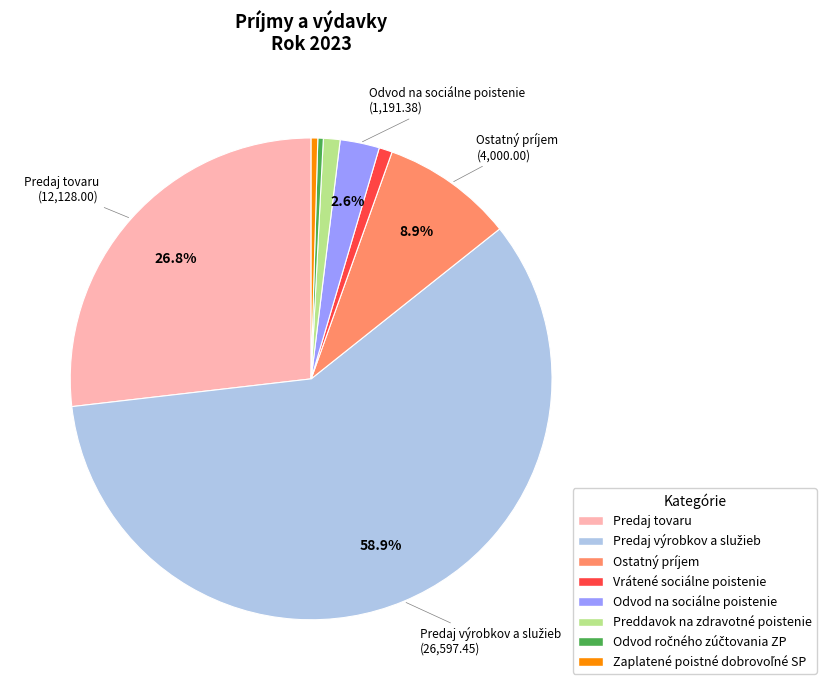

Combined, do Vrátené sociálne poistenie and Ostatný príjem account for over 50%?

No